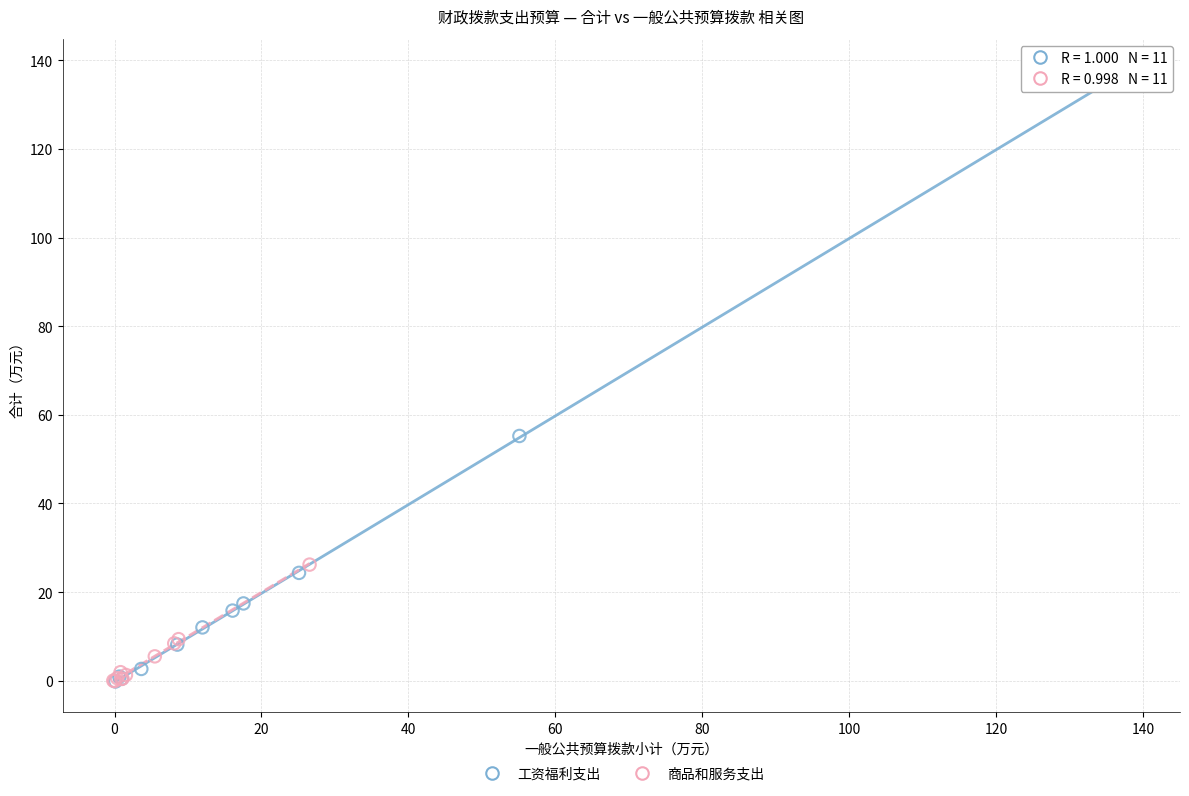

Which series contains the highest Y value?

工资福利支出